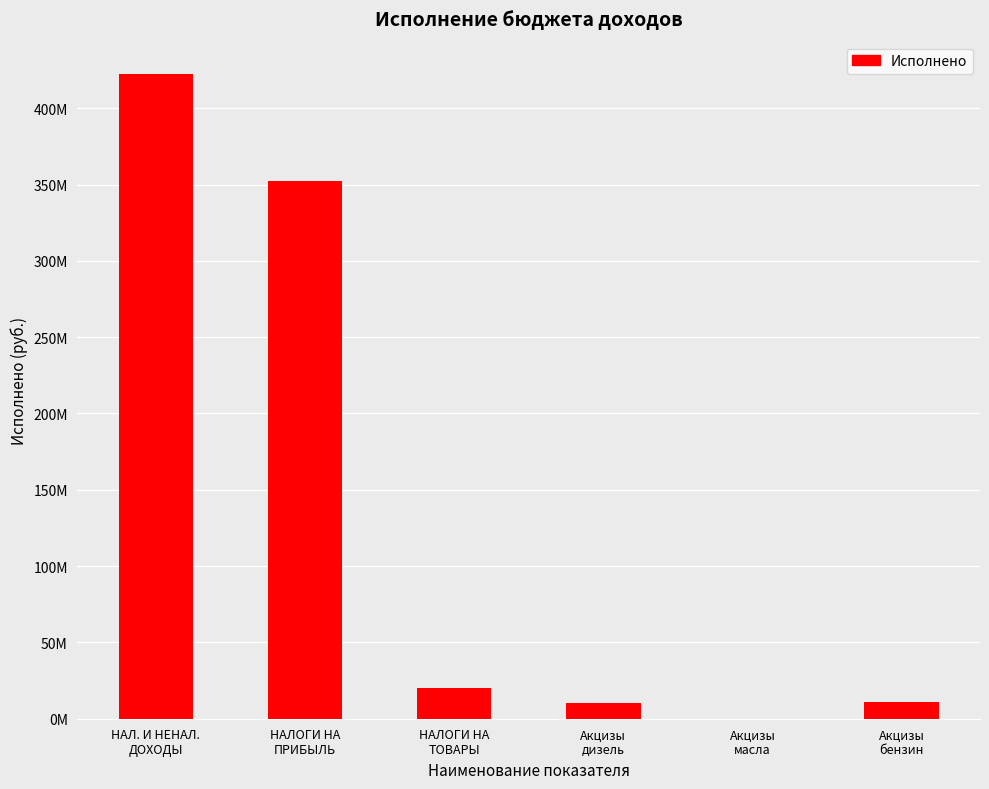

Are the bars horizontal?

No